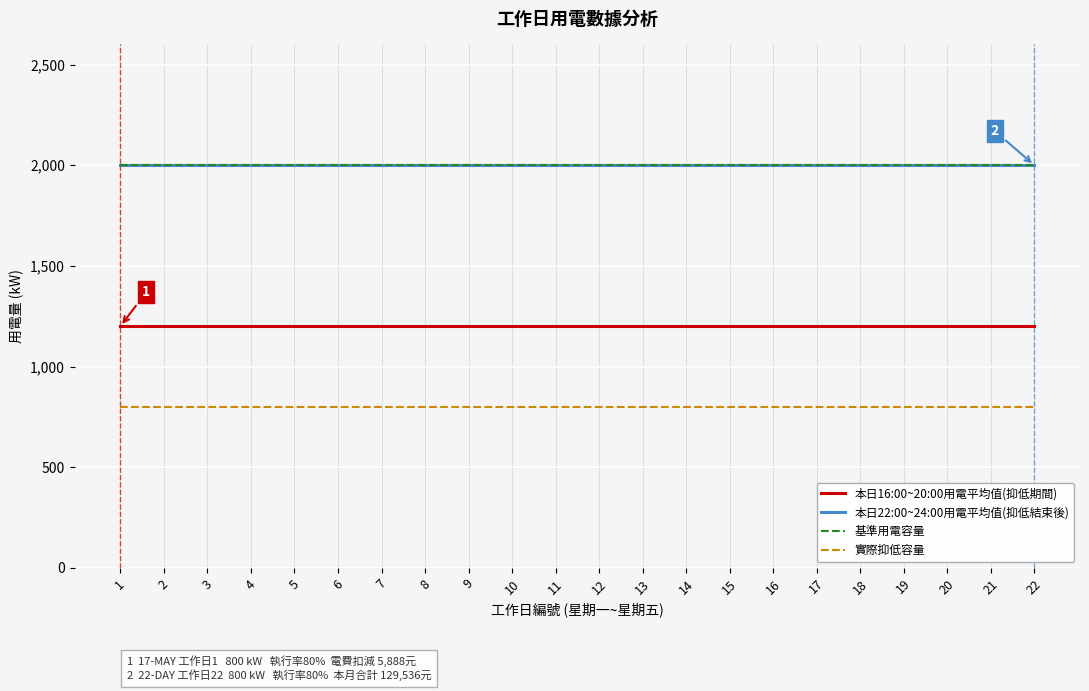

True or false: 本日22:00~24:00用電平均值(抑低結束後) and 實際抑低容量 cross at least once.

False